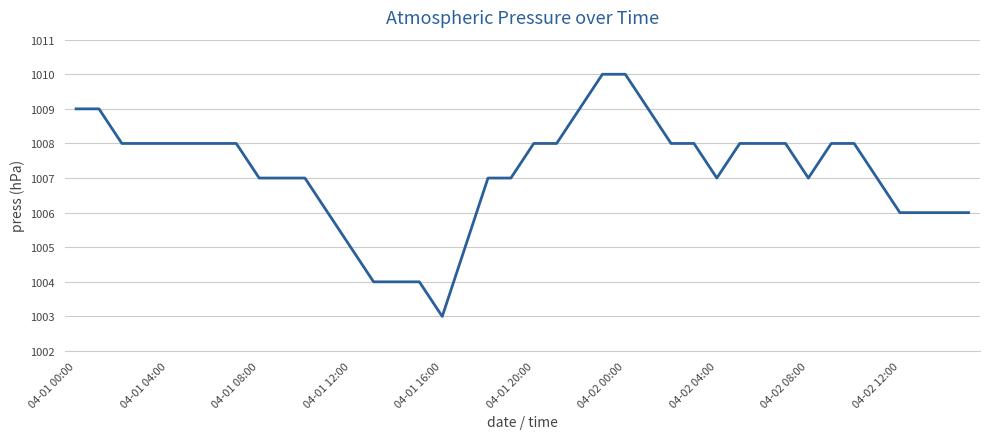

What is the maximum value shown in the chart?

1010